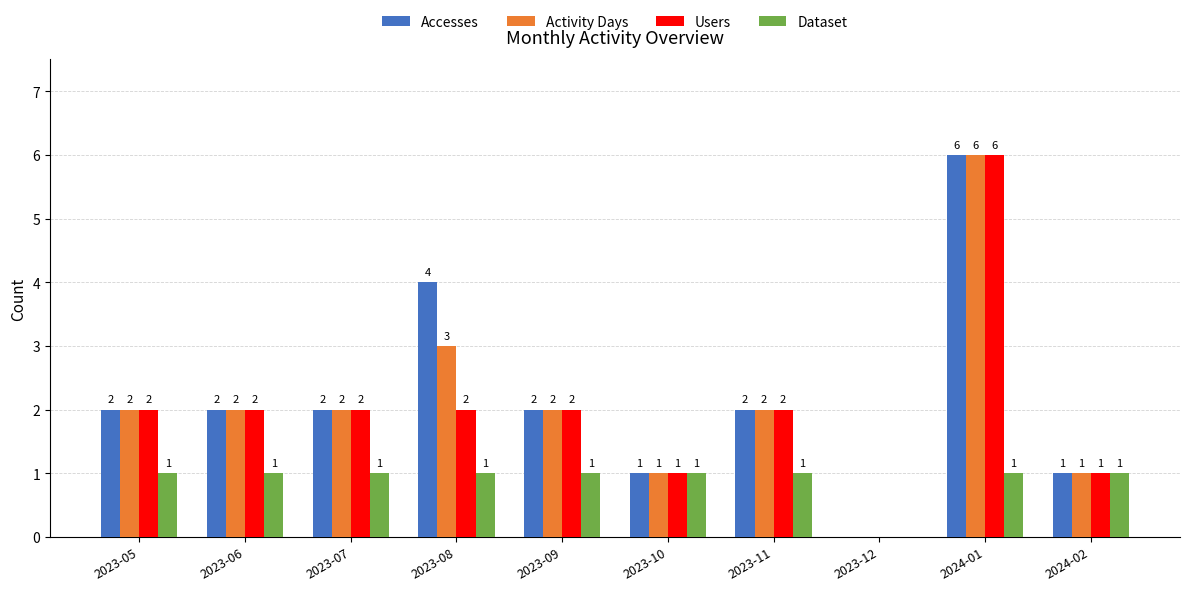

At which label is Dataset closest to 0?

2023-12